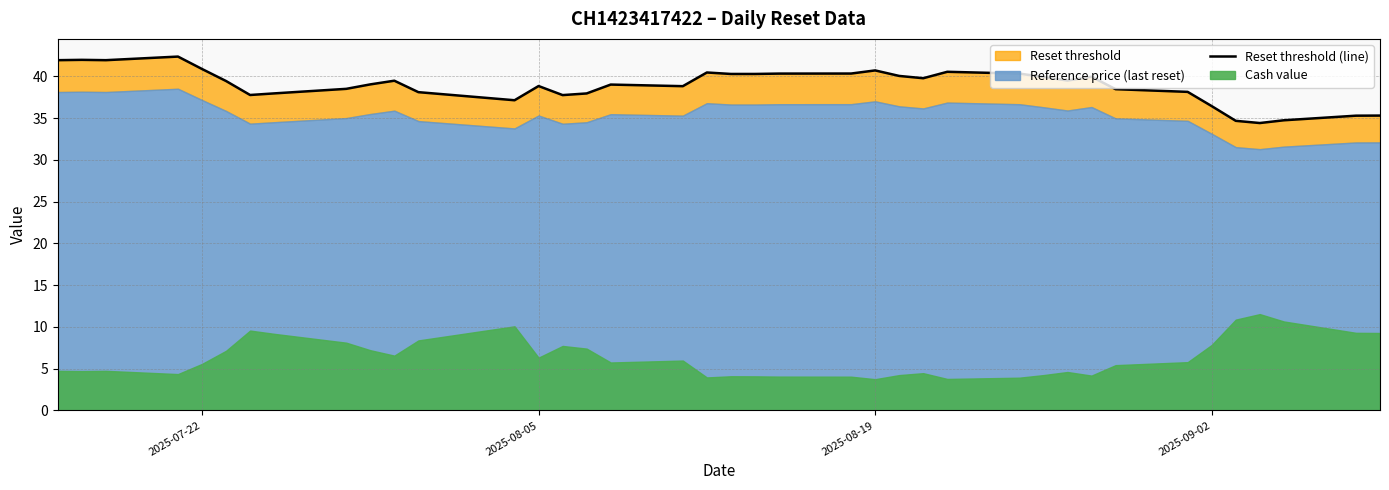

What is the average value?

38.9